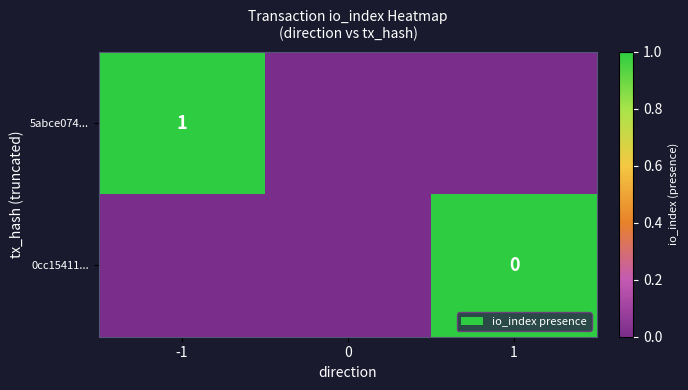

The 5abce074... series shows 0 at -1. True or false?

False